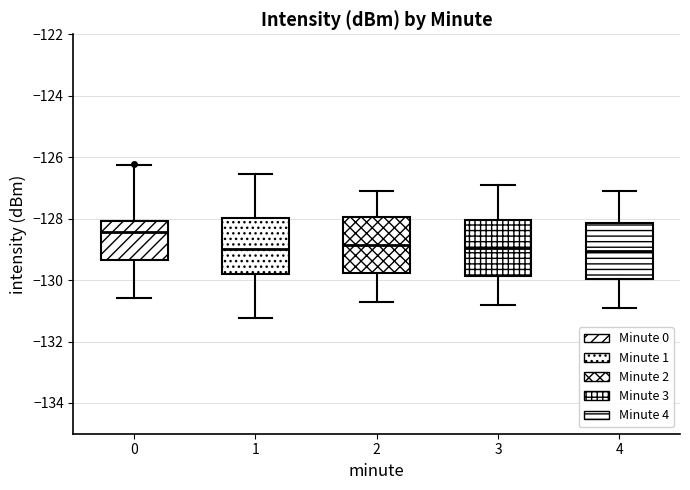

Reading left to right, read every box against the y-axis: the position of its median line, the range the box covers, and the ends of its whiskers. The values are not printed on the chart, so give them approximately, as read against the axis.

0: median -128.4, box -129.4 to -128.0, whiskers -130.6 to -126.2
1: median -129.0, box -129.8 to -128.0, whiskers -131.2 to -126.6
2: median -128.8, box -129.8 to -128.0, whiskers -130.6 to -127.0
3: median -129.0, box -129.8 to -128.0, whiskers -130.8 to -126.8
4: median -129.0, box -130.0 to -128.2, whiskers -130.8 to -127.0